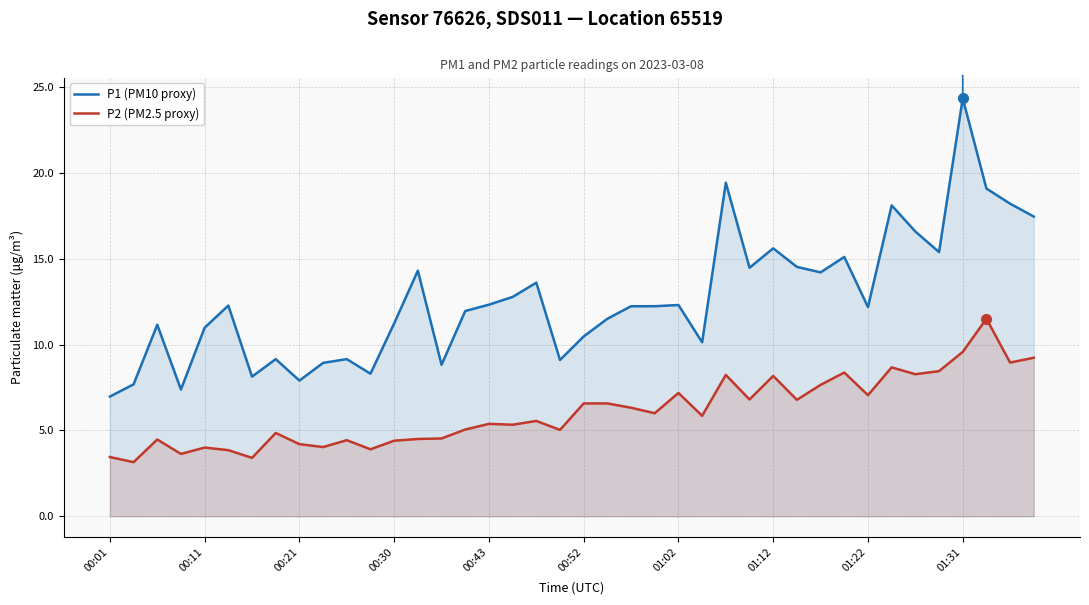

List the series in order of their overall mean, highest first.

P1 (PM10 proxy), P2 (PM2.5 proxy)